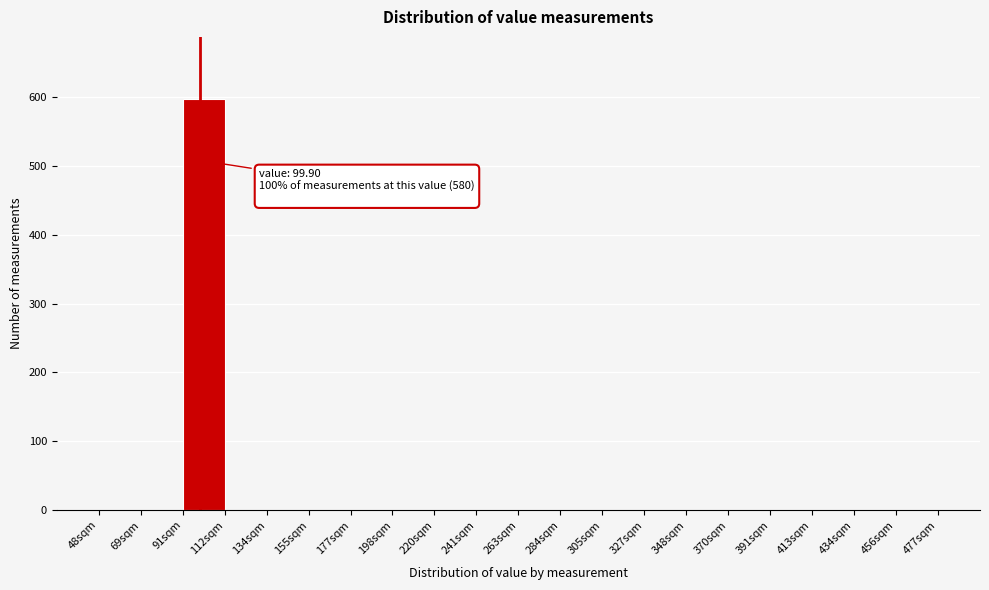

Which range on the x-axis has the tallest bar?

90 to 110